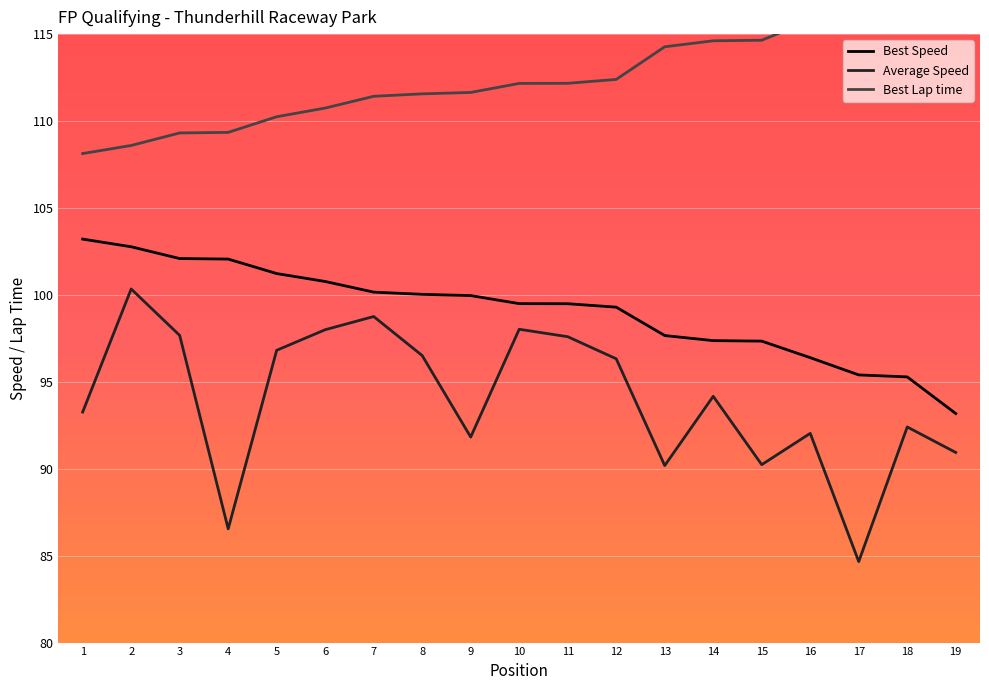

At which category is the sum across all series the highest?

2